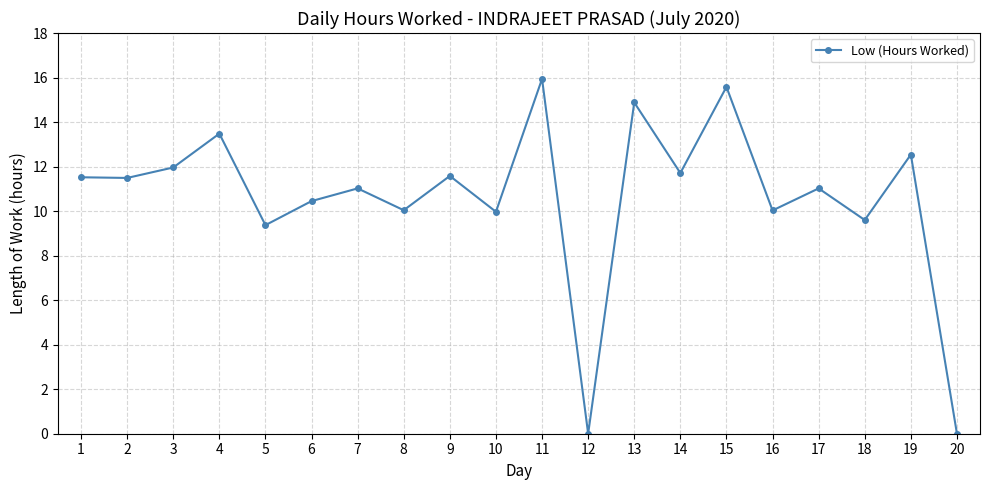

Read the value at 14.

11.7